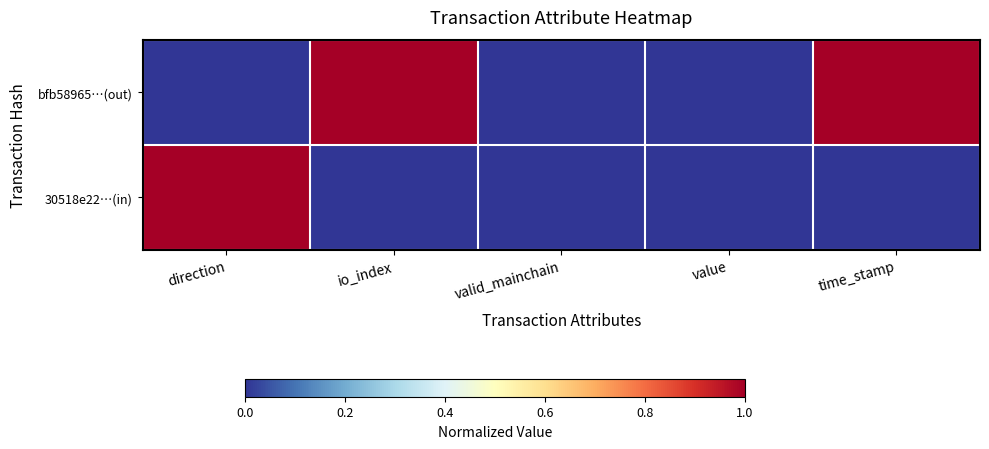

At which category does the chart reach its peak across all series?

io_index